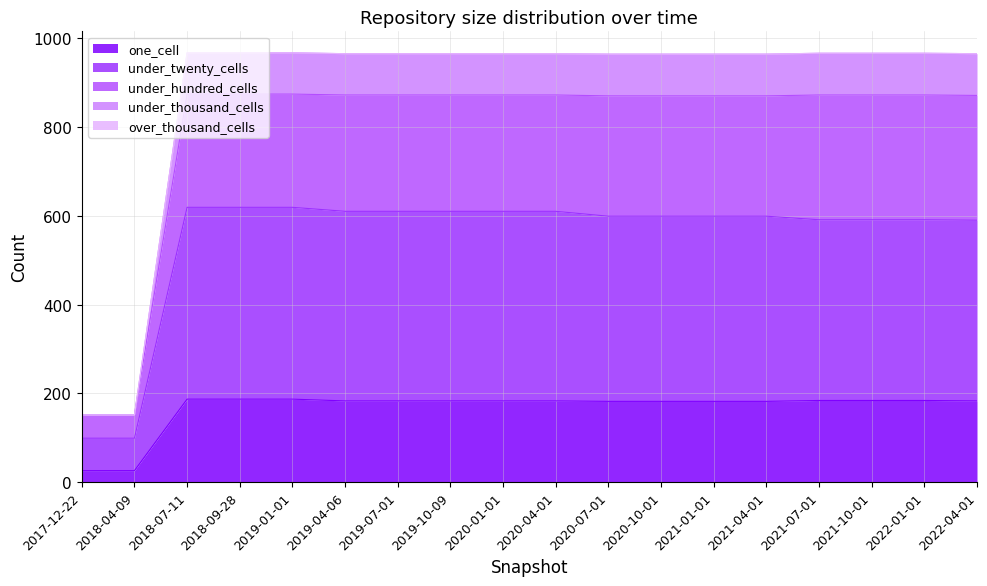

What is the lowest value of the one_cell series?

26